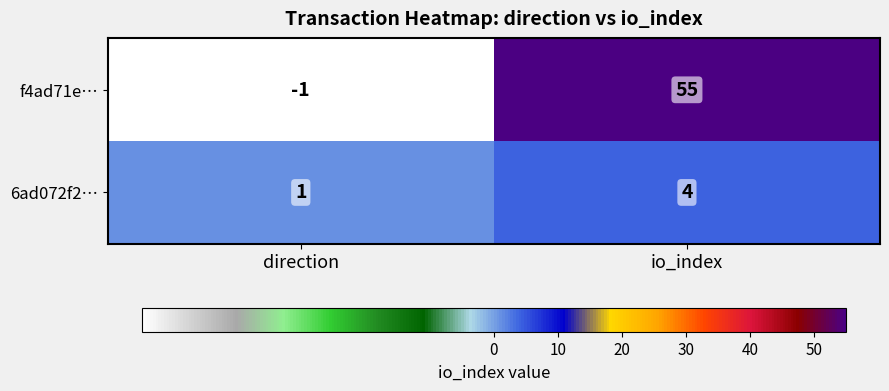

Which series changed the most between direction and io_index?

f4ad71e…